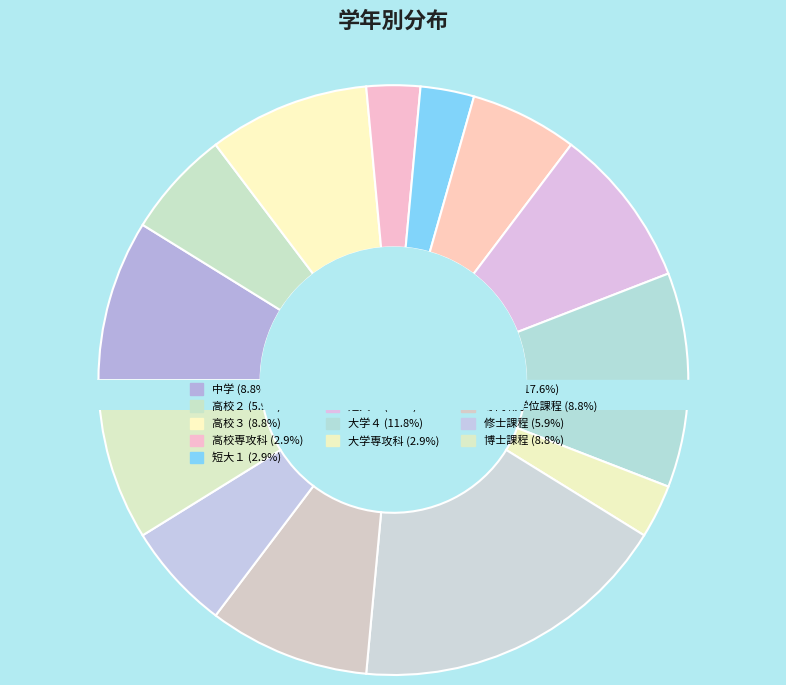

Count the number of slices in the pie.

13